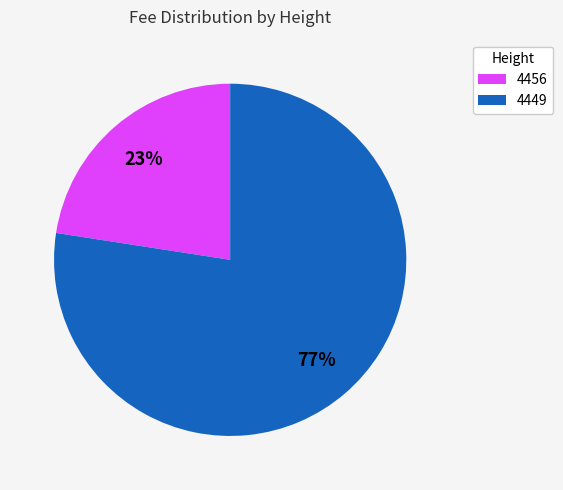

Combined, do 4456 and 4449 account for over 50%?

Yes